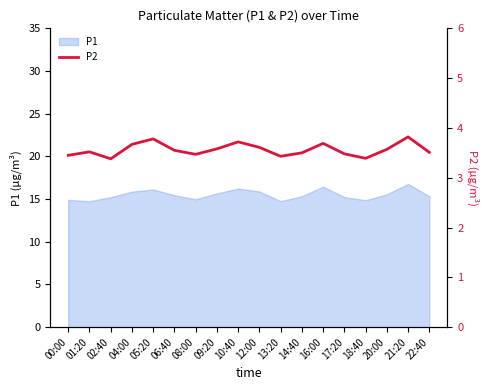

What is the label of the 12th point from the left?

14:40